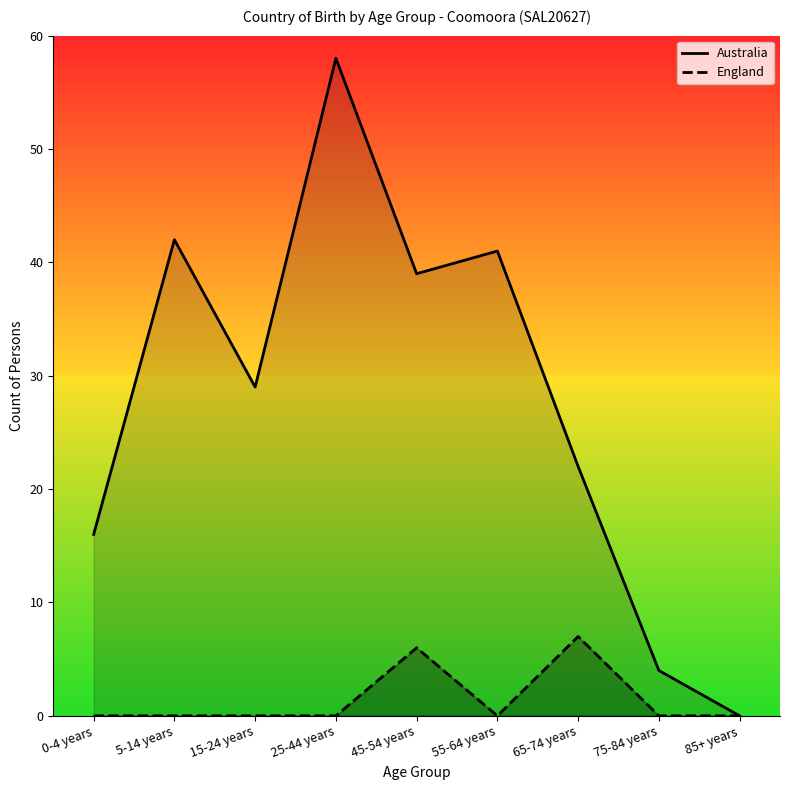

List the series in order of their overall mean, lowest first.

England, Australia